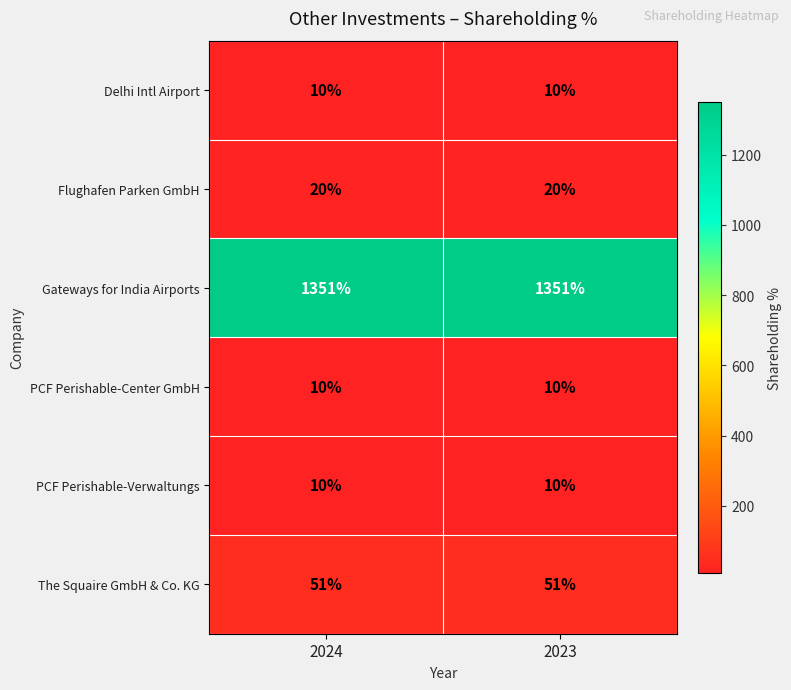

What is the minimum value for Flughafen Parken GmbH?

20